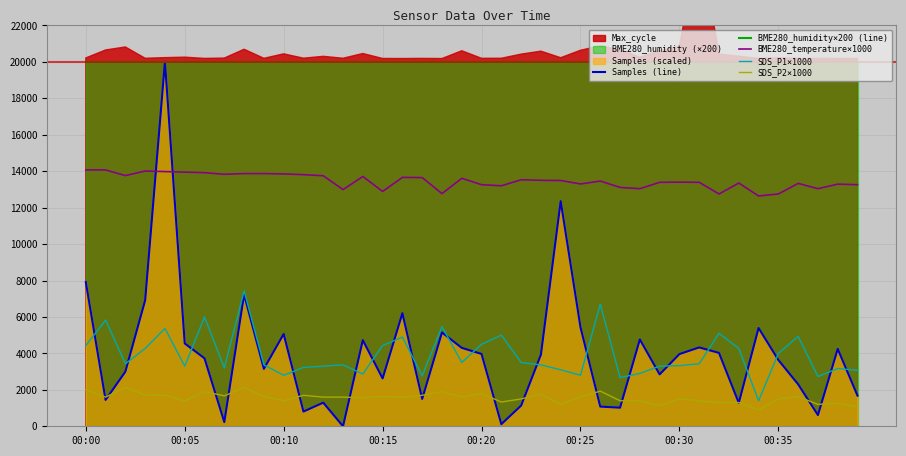

Read the BME280_humidity×200 (line) value at 36.

20000.0